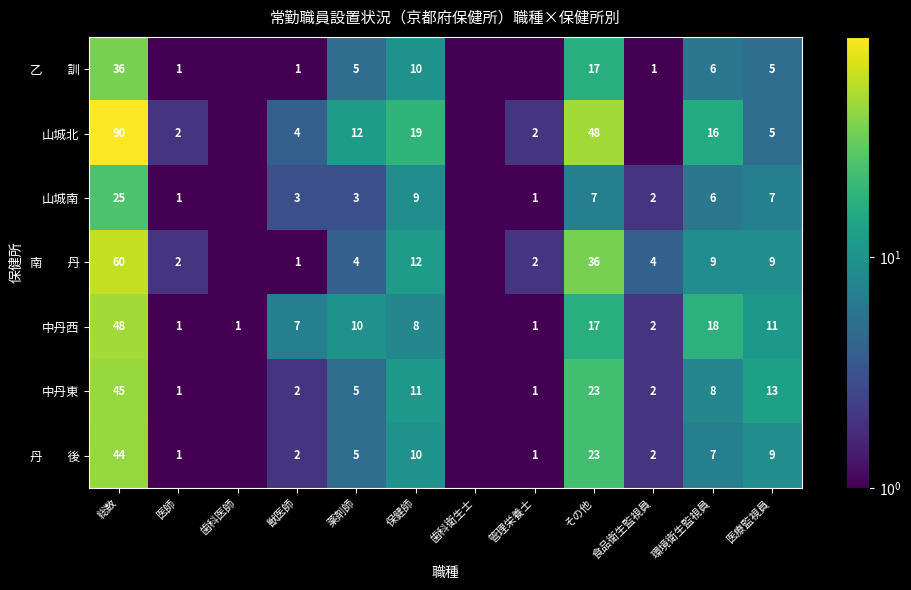

What is the total value across all series at その他?

171.0